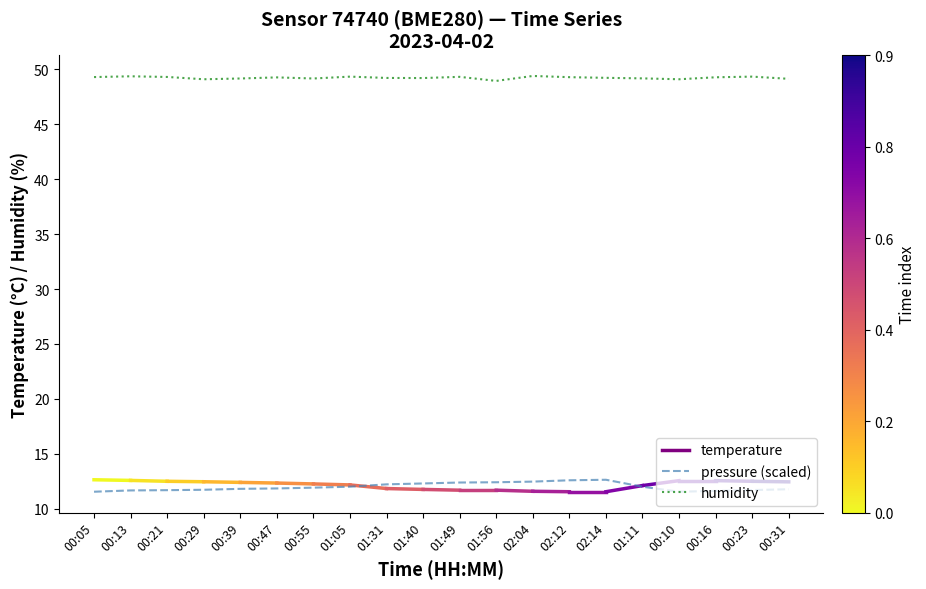

What is the lowest value of the humidity series?

49.0